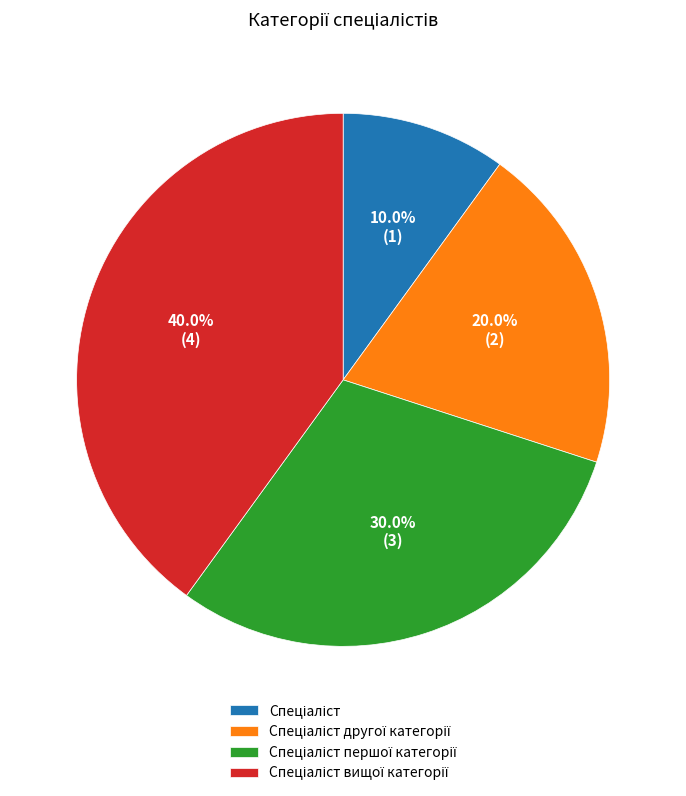

Is there any slice that represents more than half of the pie?

No